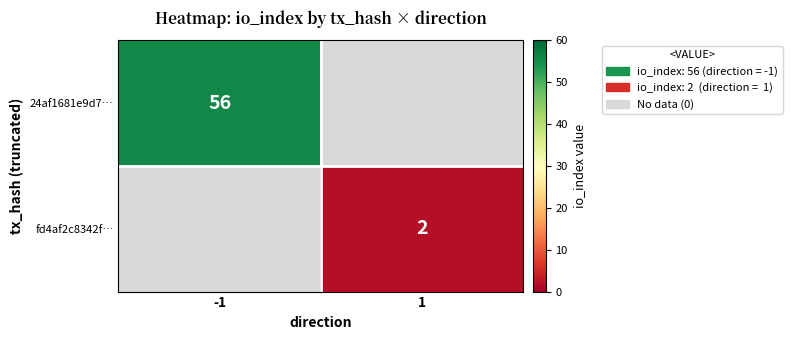

True or false: fd4af2c8342f… has a value of 2 at 1.

True